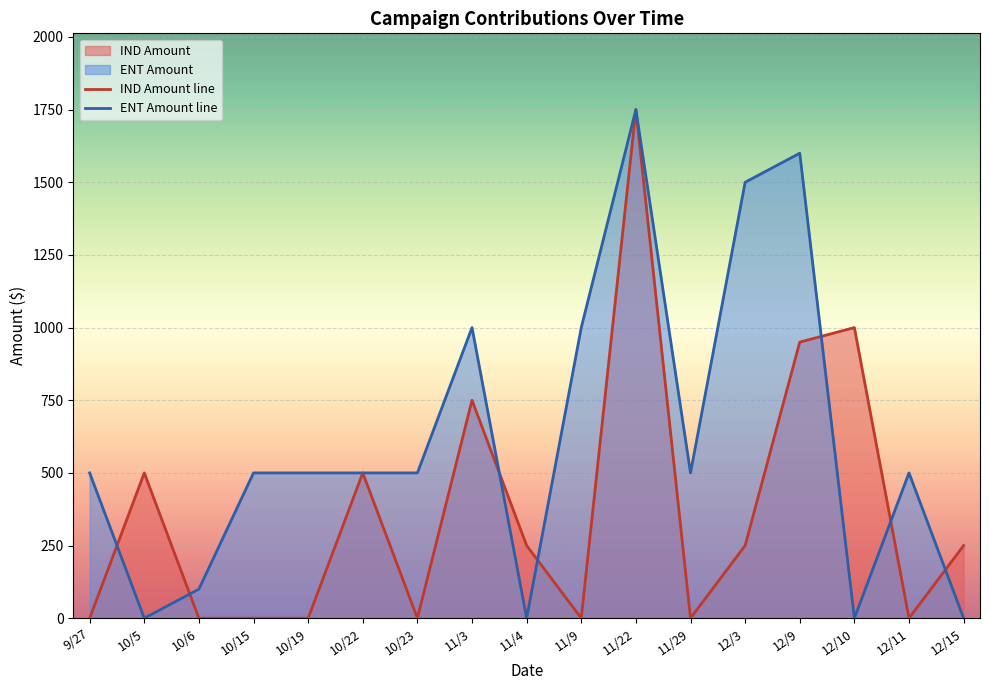

Which series has the largest total across all categories?

ENT Amount line